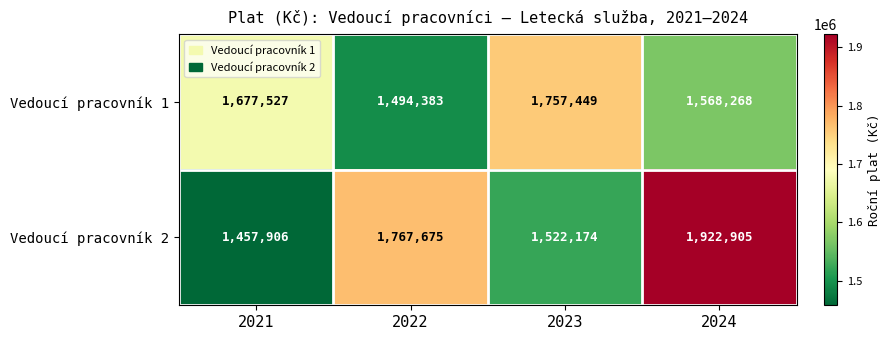

Which series has the largest total across all categories?

Vedoucí pracovník 2